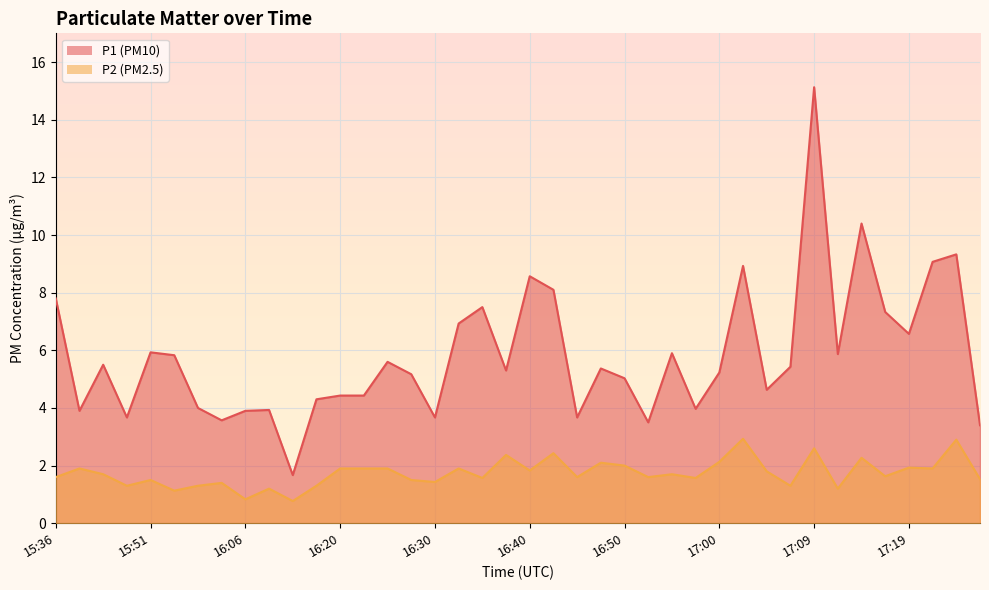

At which category is the sum across all series the highest?

17:09